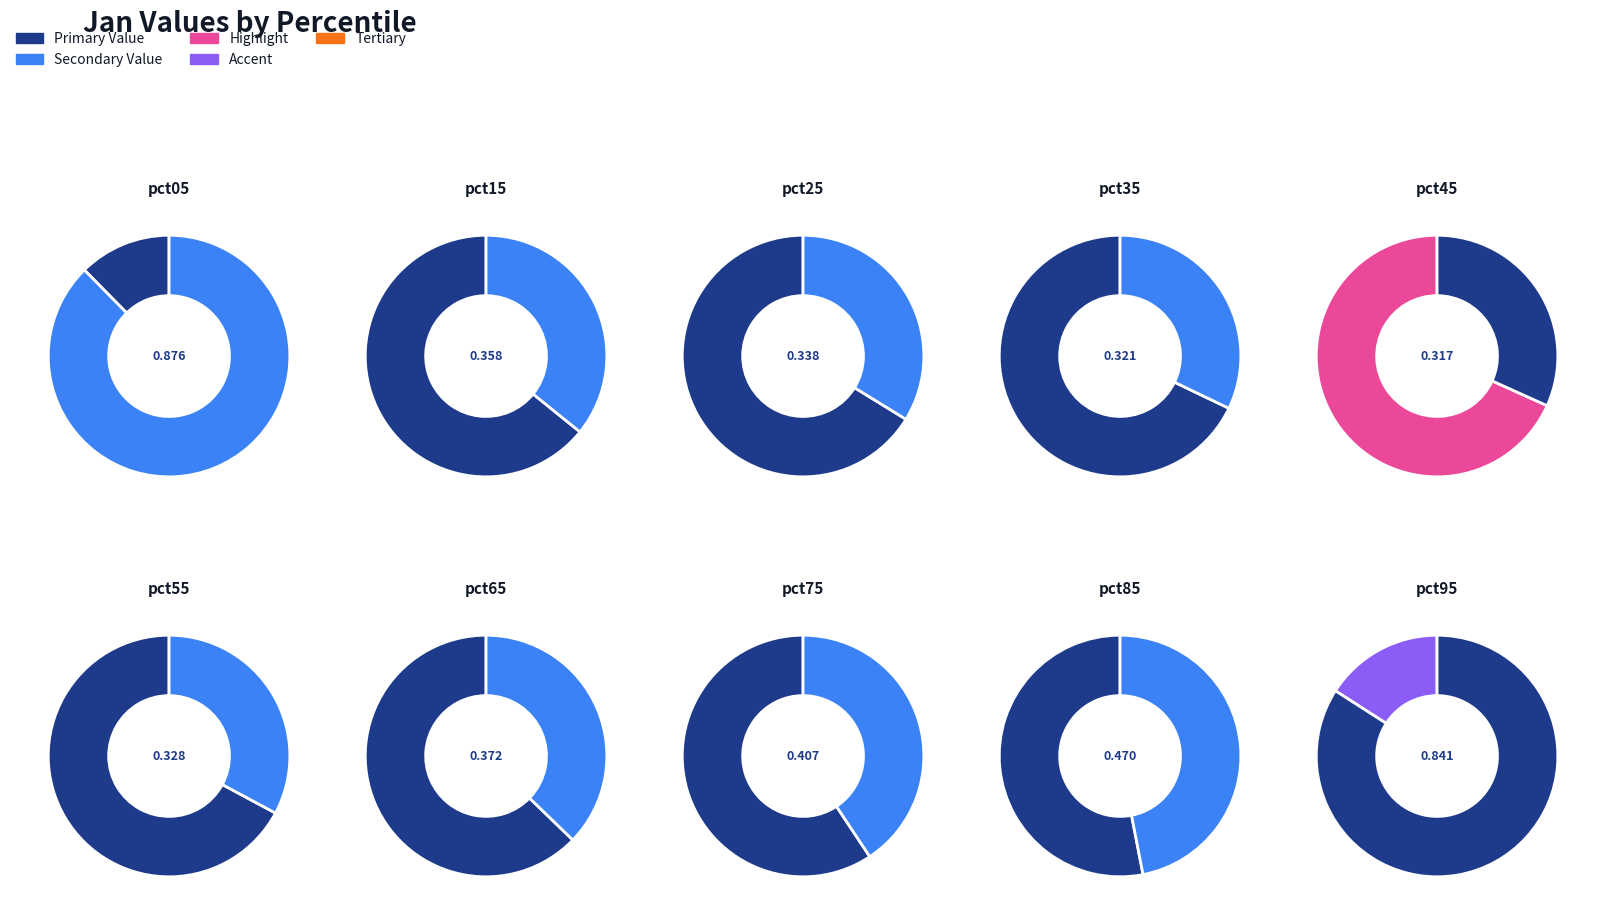

Which category has the smallest portion of the pie?

pct45